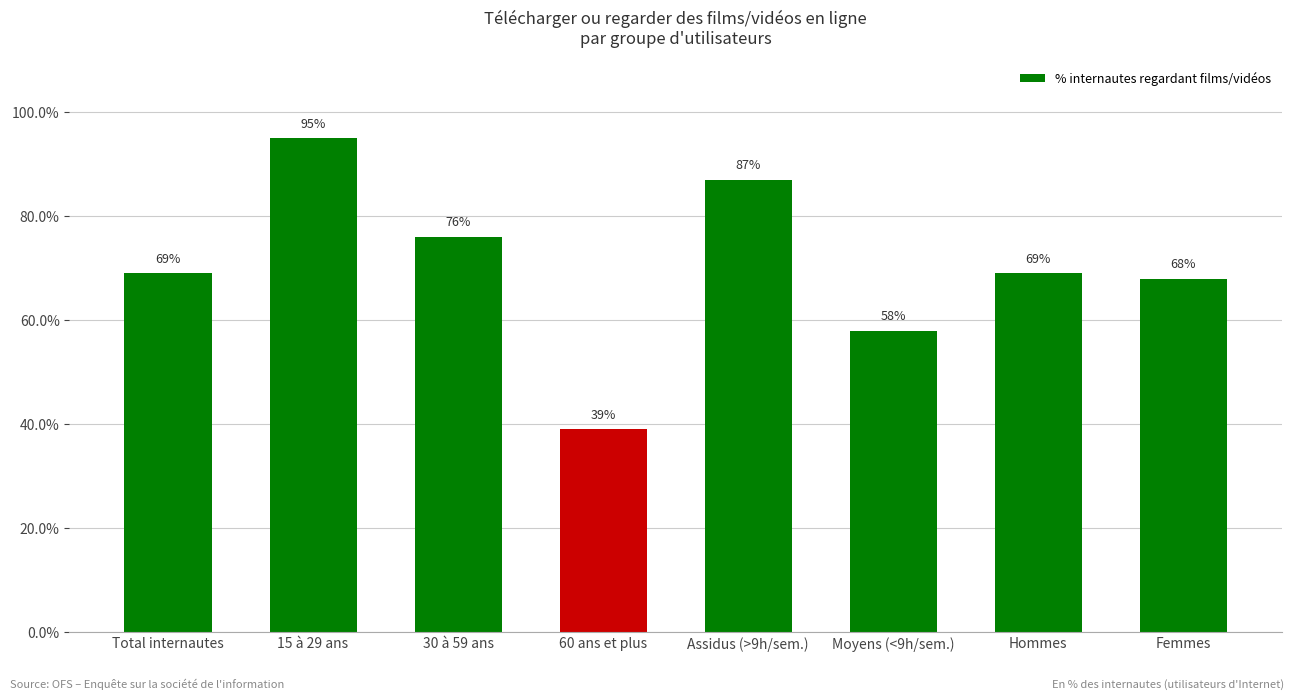

What is the difference between the second highest and minimum values?

48